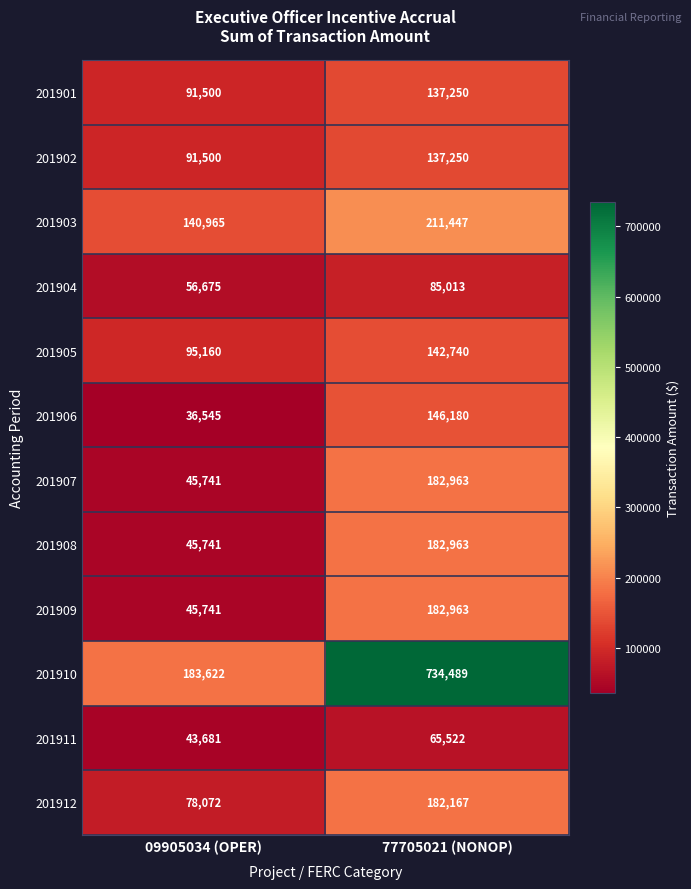

Reading left to right, what are all the values shown in this chart?

201901: 91500	137250
201902: 91500	137250
201903: 140965	211447
201904: 56675	85013
201905: 95160	142740
201906: 36545	146180
201907: 45741	182963
201908: 45741	182963
201909: 45741	182963
201910: 183622	734489
201911: 43681	65522
201912: 78072	182167